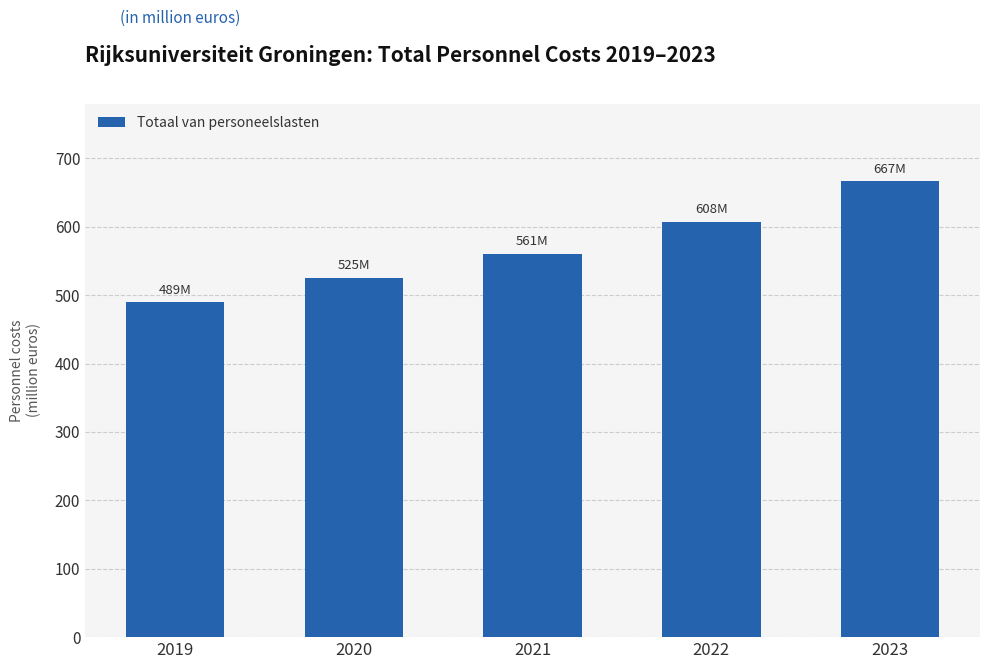

Are the bars horizontal?

No